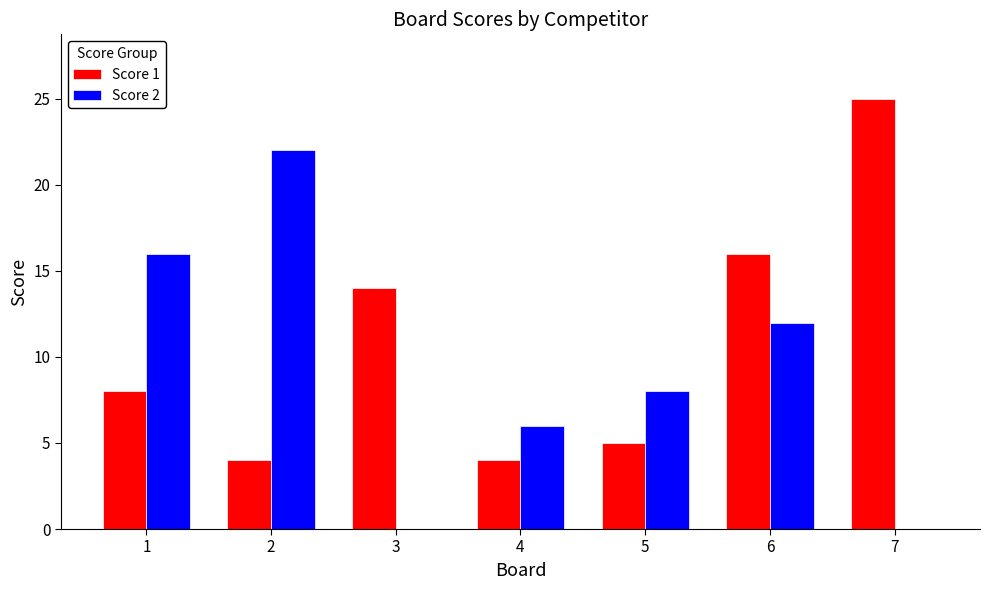

What is the difference between the Score 2 values at 2 and 3?

22